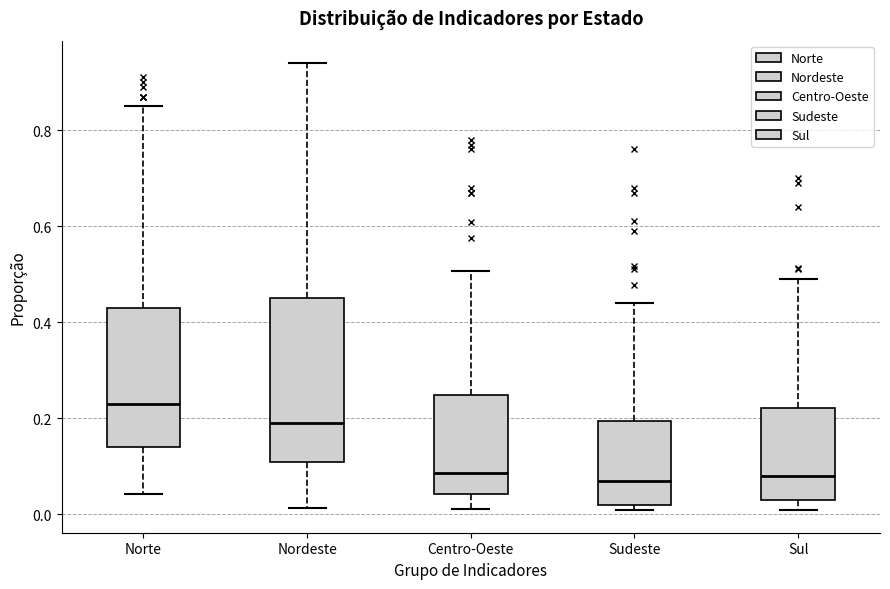

Reading left to right, transcribe this box plot: for each box, give where its median line is, the range the box spans, and where its two whiskers end, as read against the y-axis. The values are not printed on the chart, so give them approximately, as read against the axis.

Norte: median 0.22, box 0.14 to 0.44, whiskers 0.04 to 0.86
Nordeste: median 0.20, box 0.10 to 0.46, whiskers 0.02 to 0.94
Centro-Oeste: median 0.08, box 0.04 to 0.24, whiskers 0.02 to 0.50
Sudeste: median 0.06, box 0.02 to 0.20, whiskers 0.00 to 0.44
Sul: median 0.08, box 0.04 to 0.22, whiskers 0.00 to 0.48